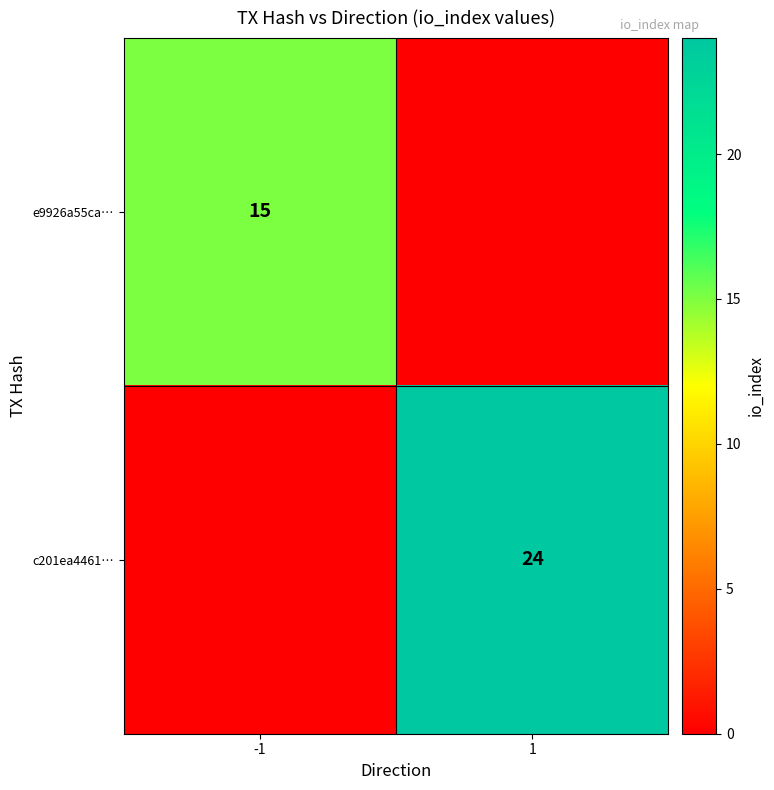

Which category has the lowest value across all series?

1